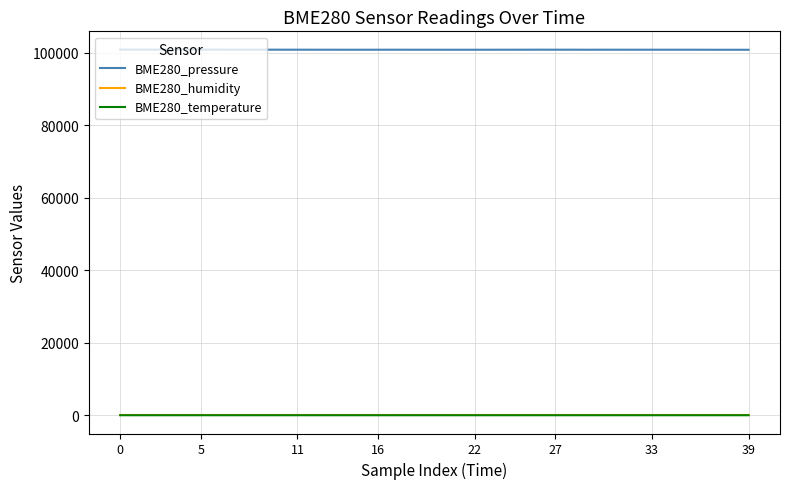

Which series has the widest spread of values?

BME280_pressure